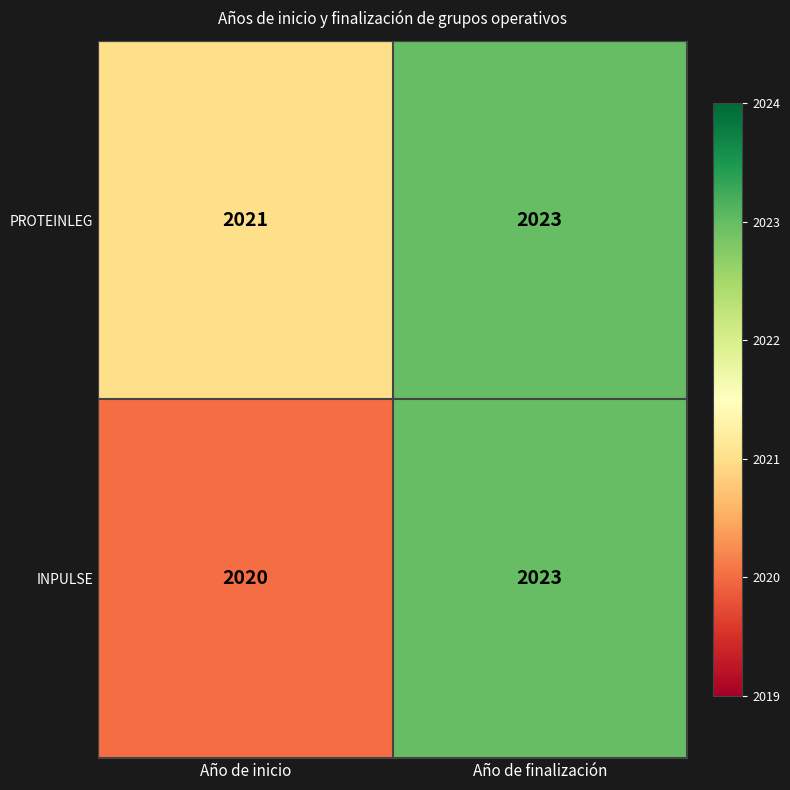

List the series in order of their overall mean, lowest first.

INPULSE, PROTEINLEG